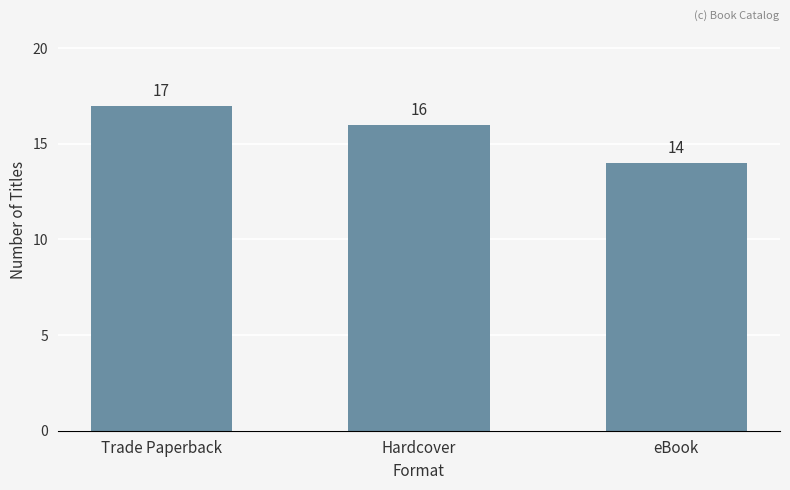

Between Trade Paperback and eBook, which is larger?

Trade Paperback